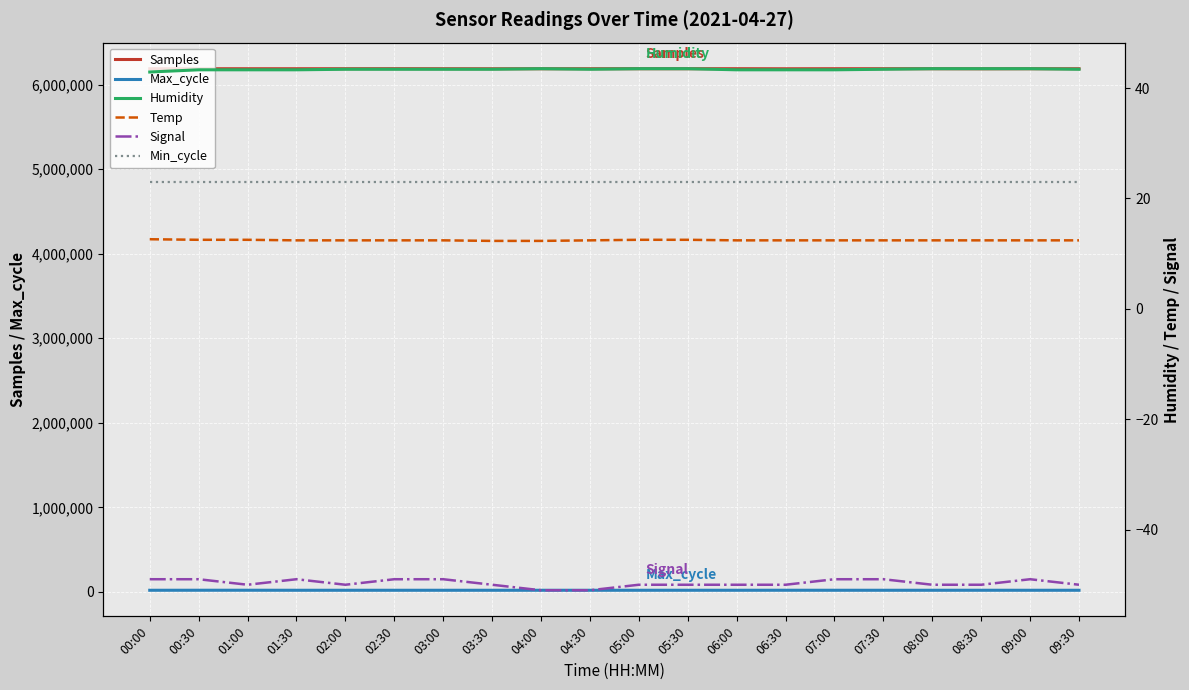

True or false: Humidity has a value of 43.5 at 08:30.

True